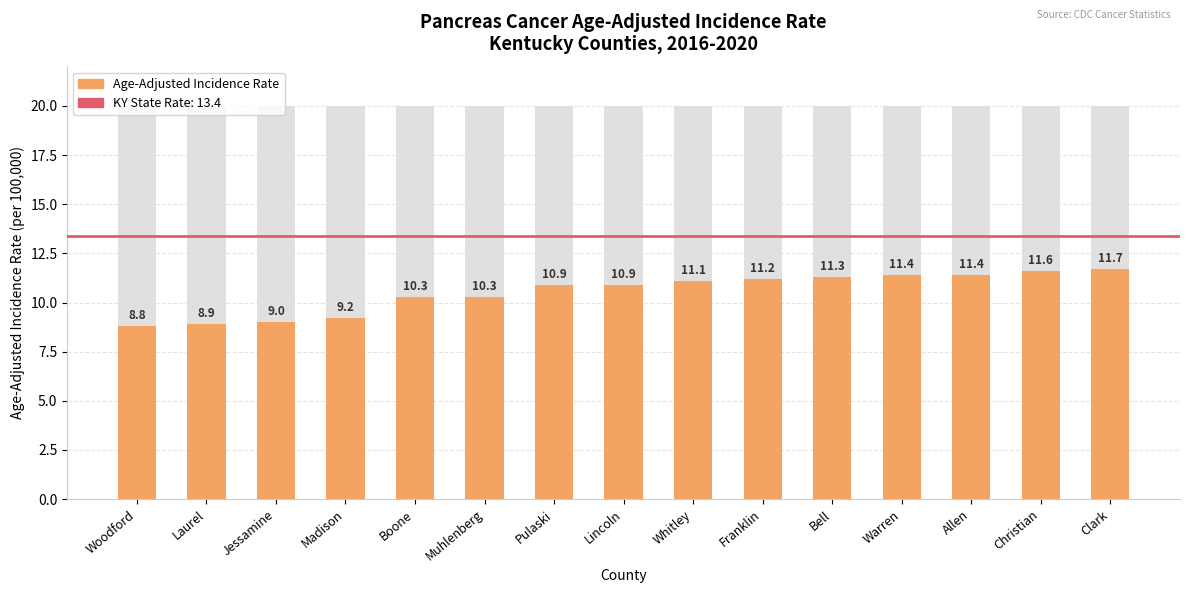

At which label is the value closest to 10?

Boone